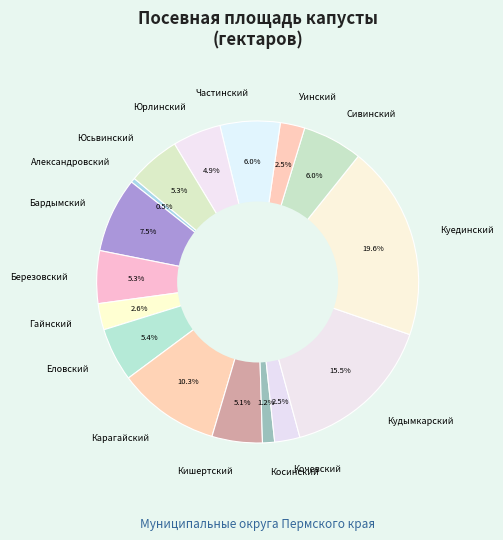

Which has a higher value, Кочевский or Косинский?

Кочевский